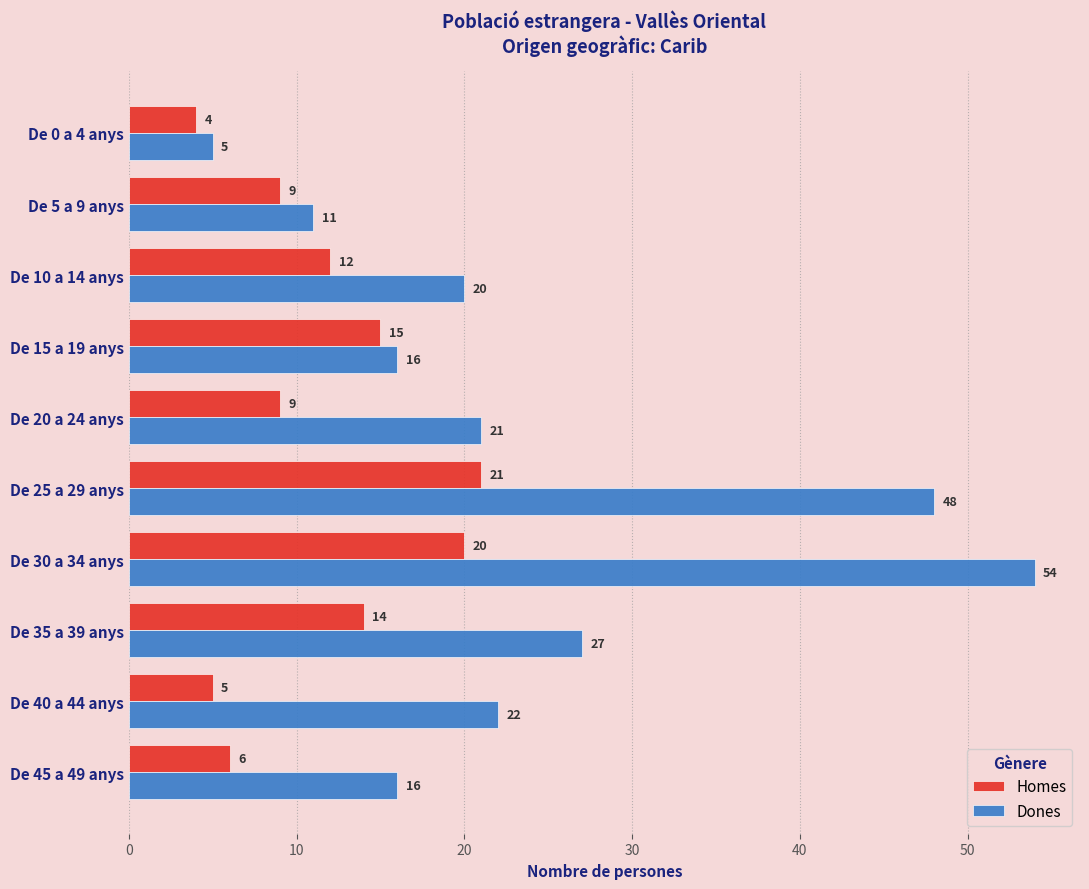

Is it true that Homes equals 2 at De 45 a 49 anys?

False